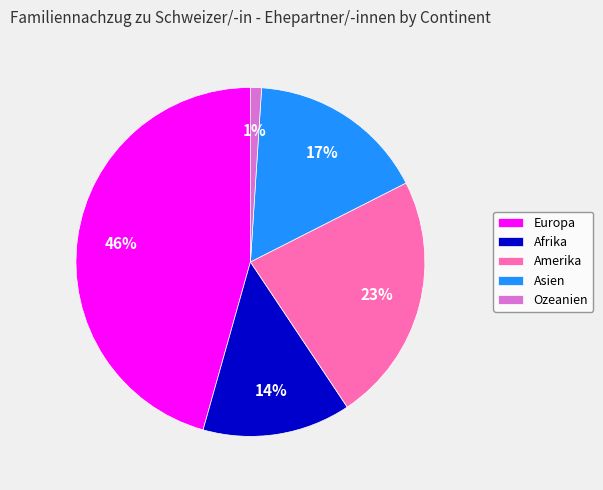

What percentage is the Amerika slice, to the nearest percent?

23%